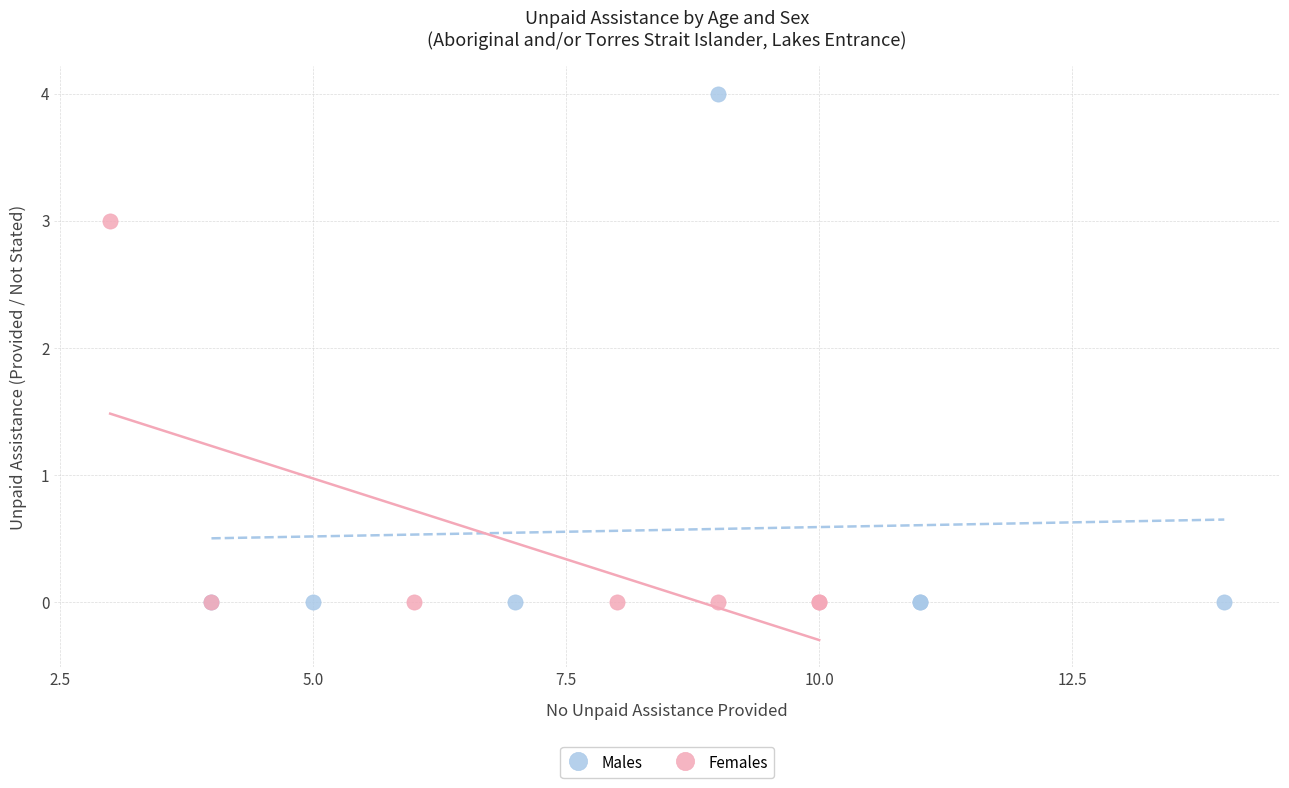

Which series contains the highest Y value?

Males